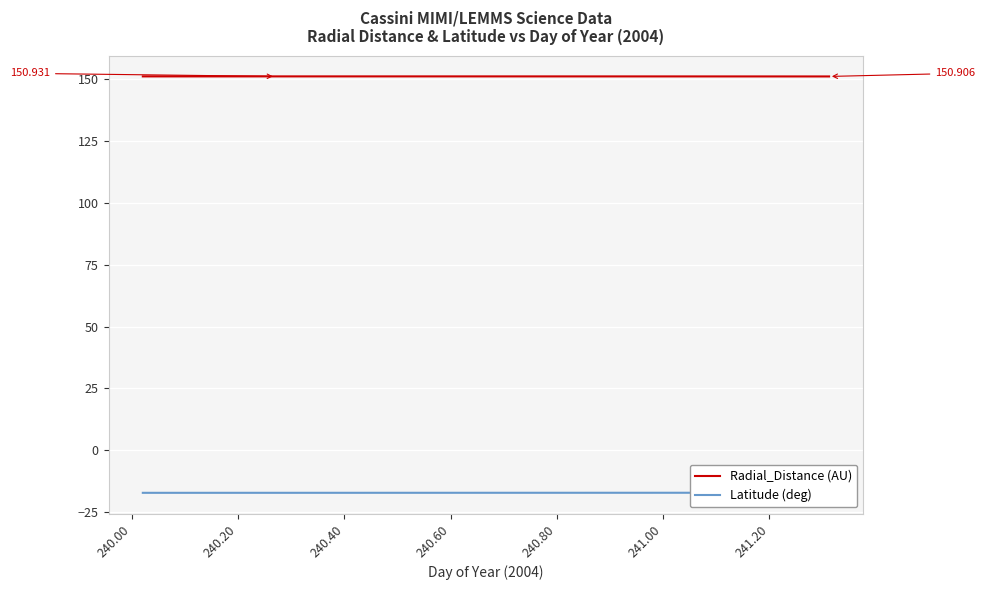

Which series has the largest range (max minus min)?

Latitude (deg)